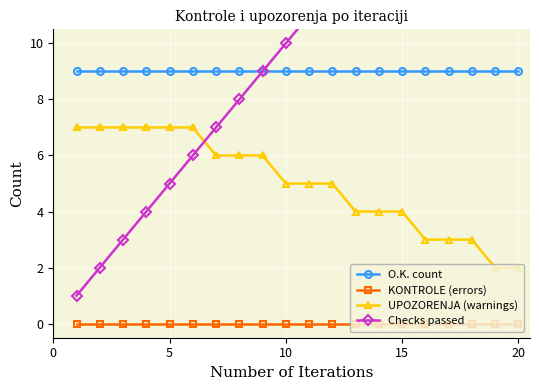

True or false: UPOZORENJA (warnings) and KONTROLE (errors) intersect in this chart.

False